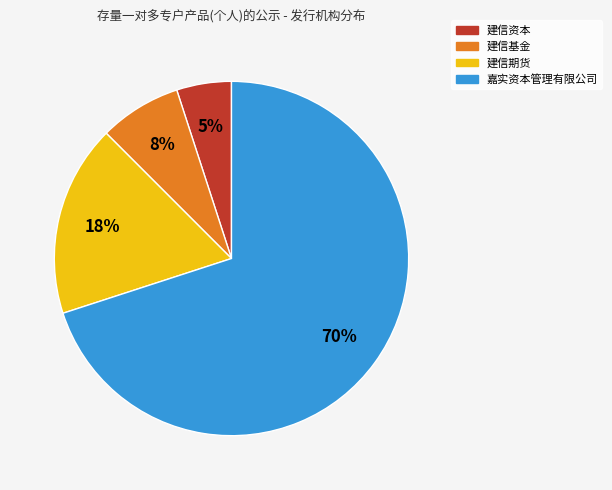

To the nearest percent, what is the difference between the 建信基金 and 建信期货 slice percentages?

10%